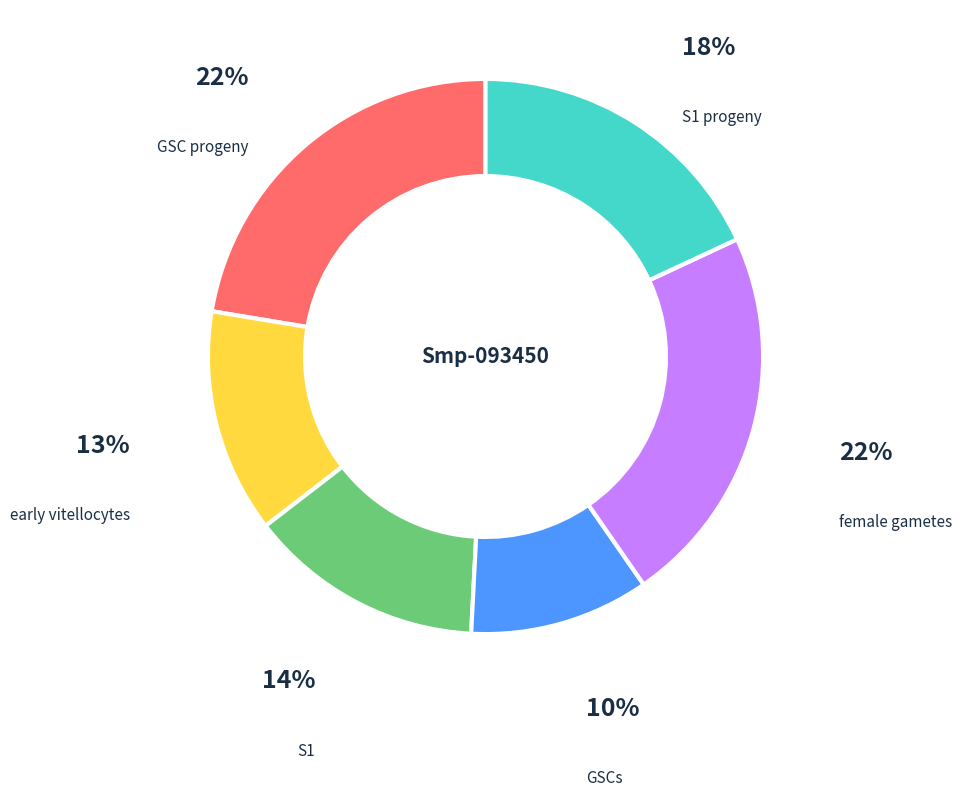

How many segments does this pie chart have?

6